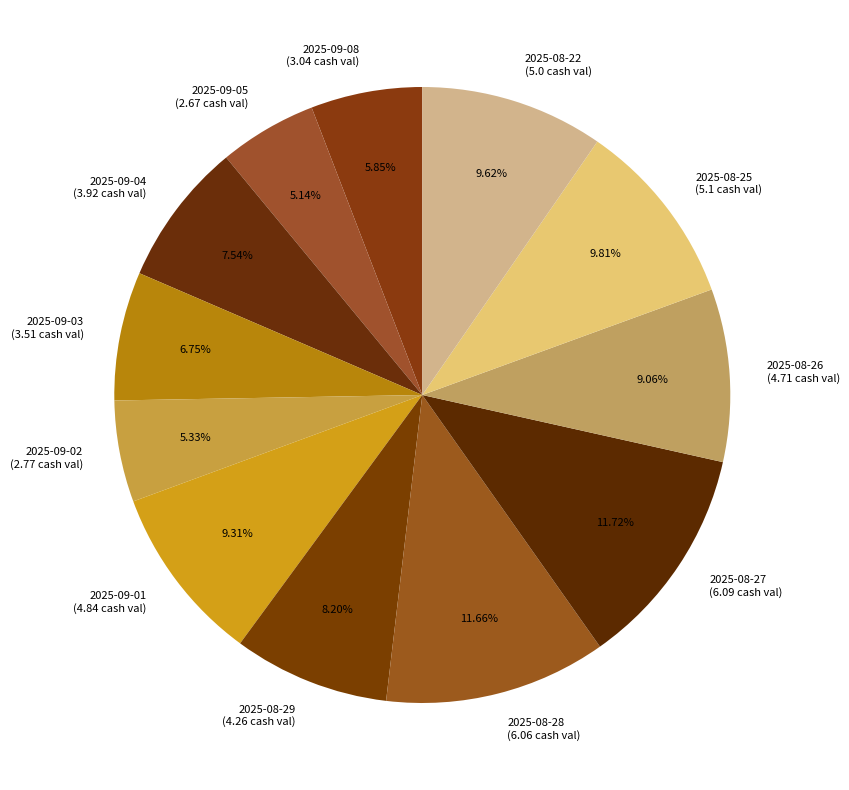

What is the ratio of the value at 2025-09-04 (3.92 cash val) to the value at 2025-09-08 (3.04 cash val)?

1.3